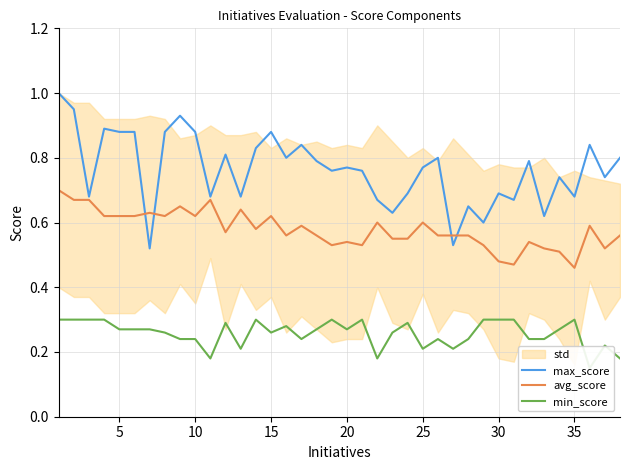

Which series has the largest total across all categories?

max_score